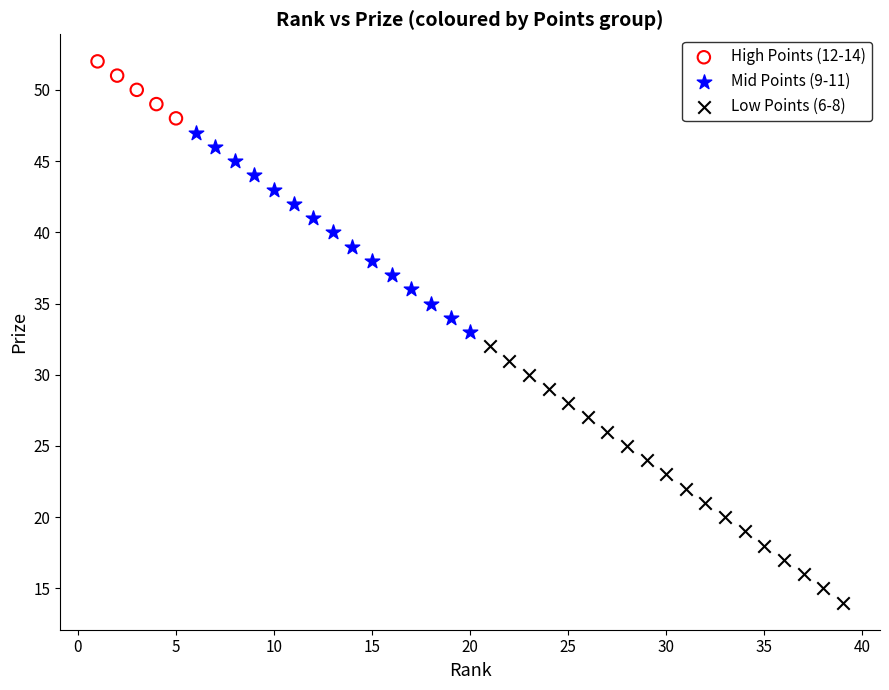

Which series reaches the maximum Y coordinate?

High Points (12-14)